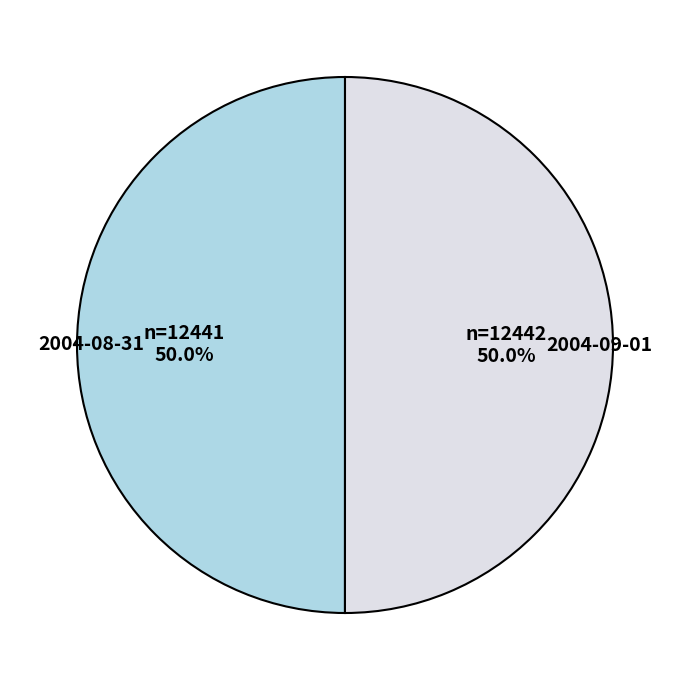

Combined, what portion of the pie is 2004-09-01 and 2004-08-31?

100.0%